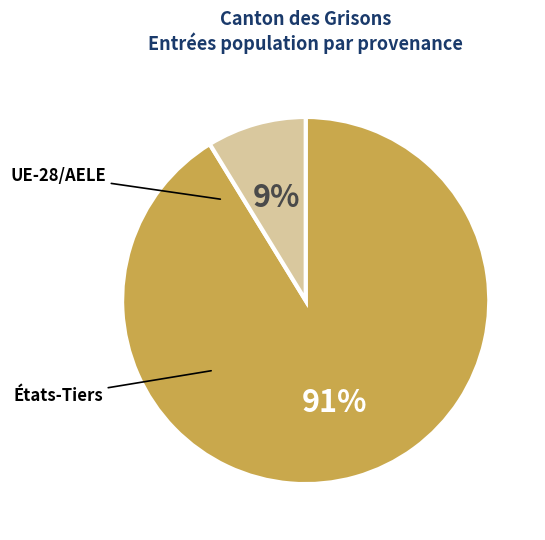

Combined, what portion of the pie is UE-28/AELE and États-Tiers?

100.0%